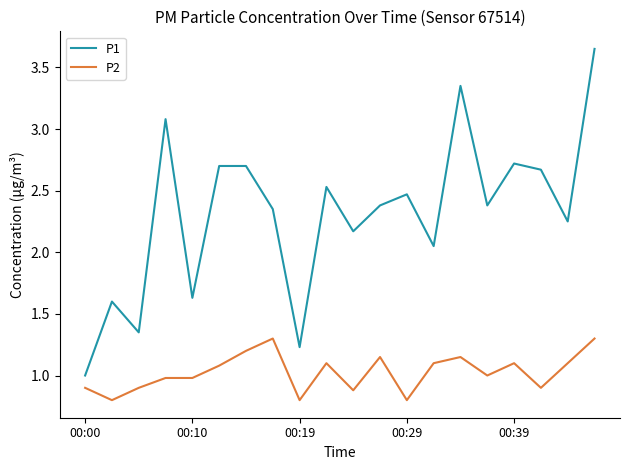

List the series in order of their overall mean, highest first.

P1, P2